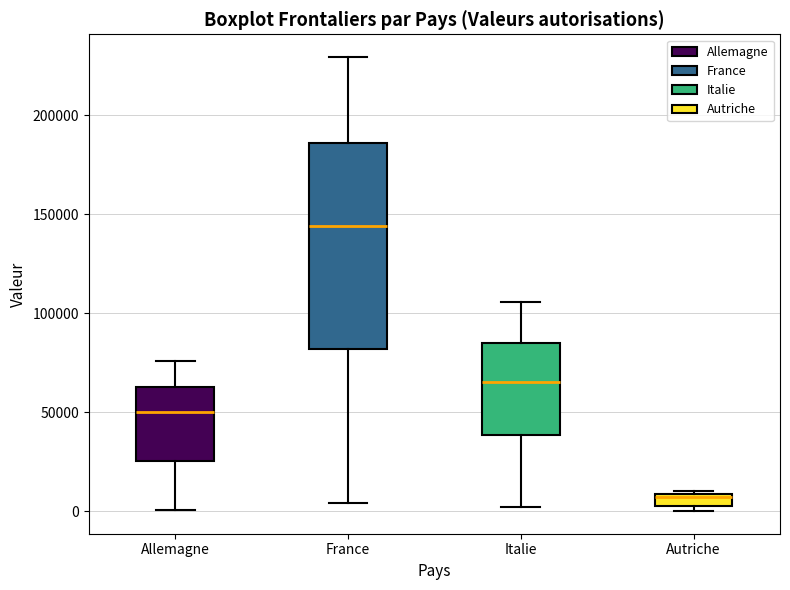

Which box has the lowest median line?

Autriche